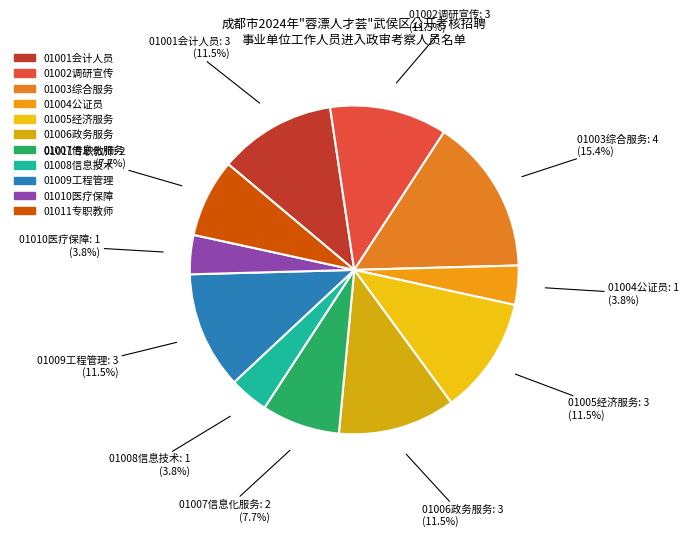

Which category has the biggest portion of the pie?

01003综合服务